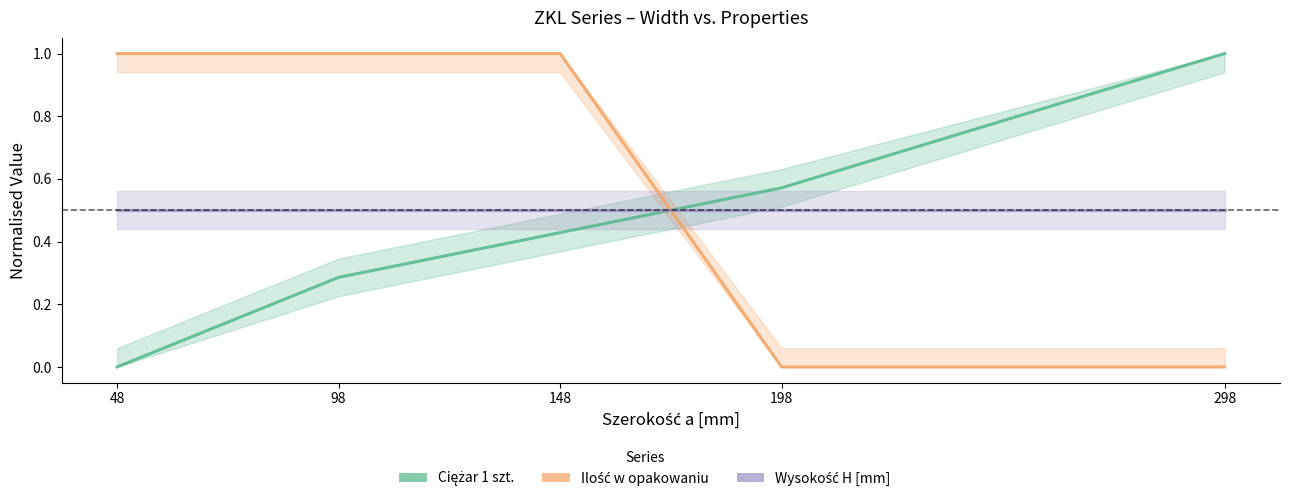

What is the difference between the highest and lowest values at 98?

0.7